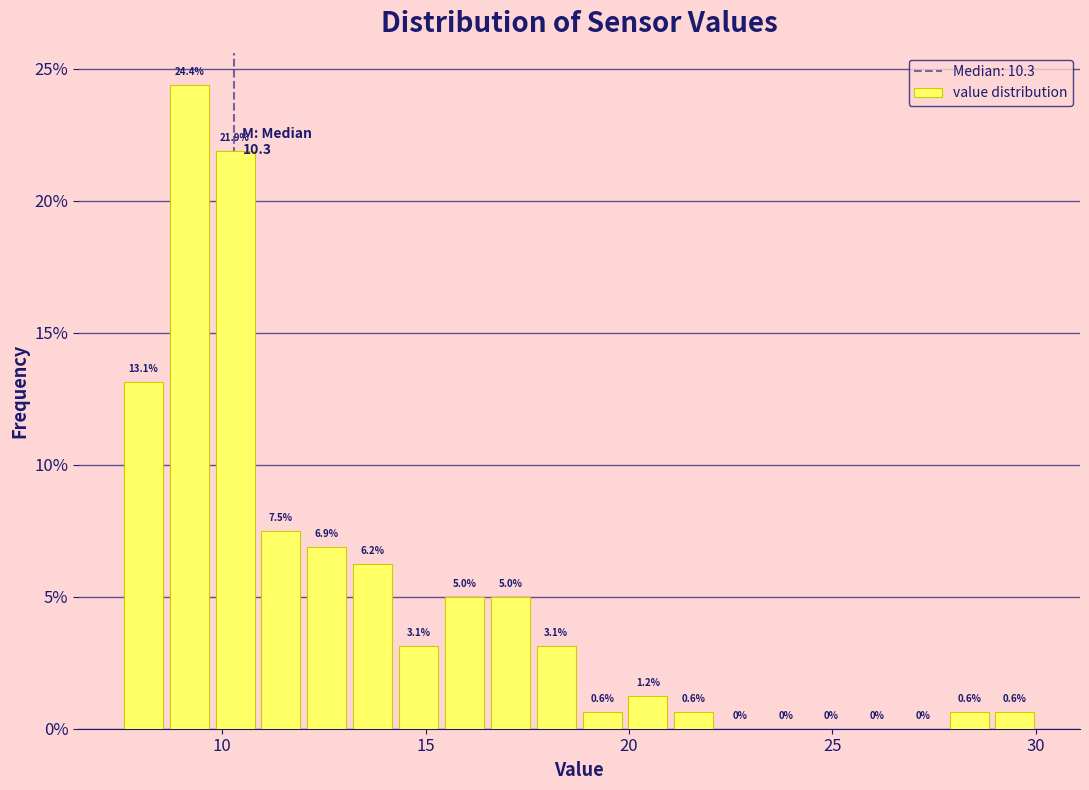

Around what value on the x-axis is the tallest bar? Give the approximate position of its centre, as read against the axis.

9.0